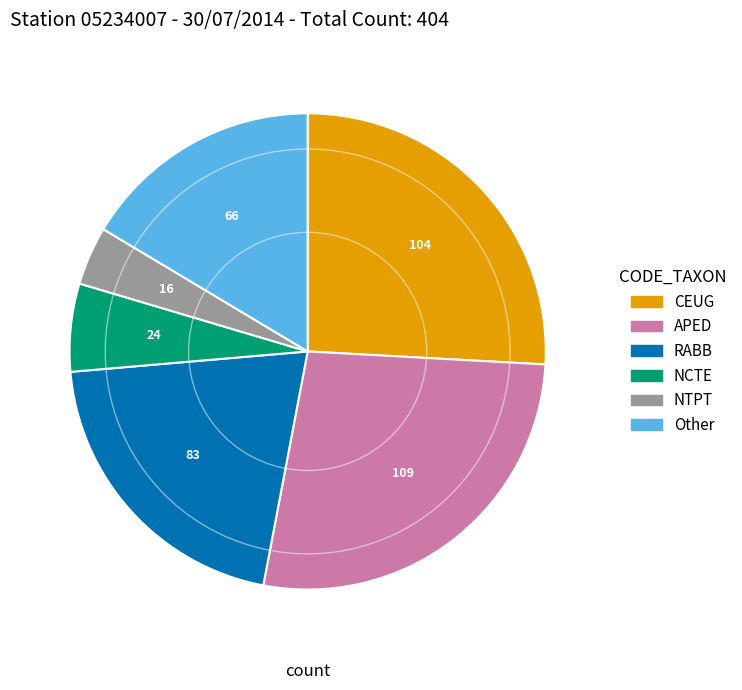

Is there any slice that represents more than half of the pie?

No